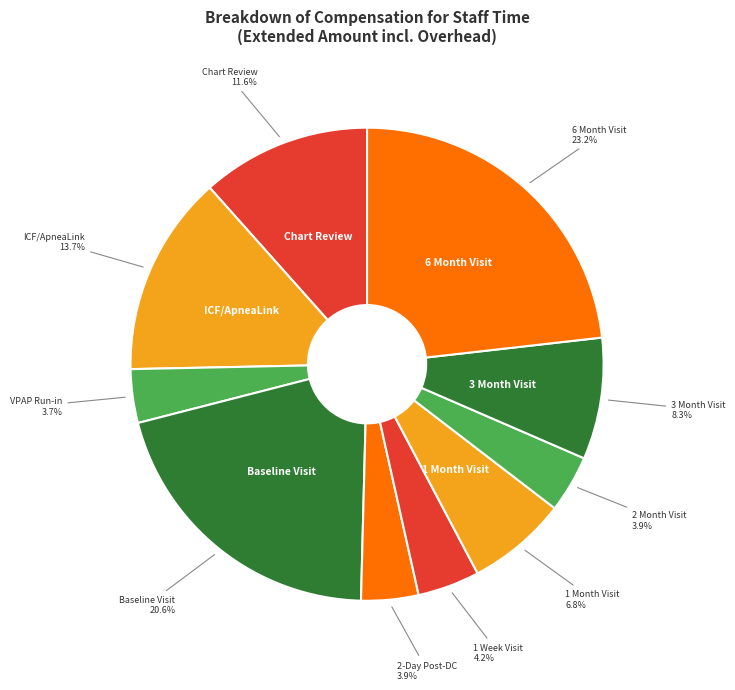

What is the total percentage of 1 Week Visit and 6 Month Visit?

27.4%